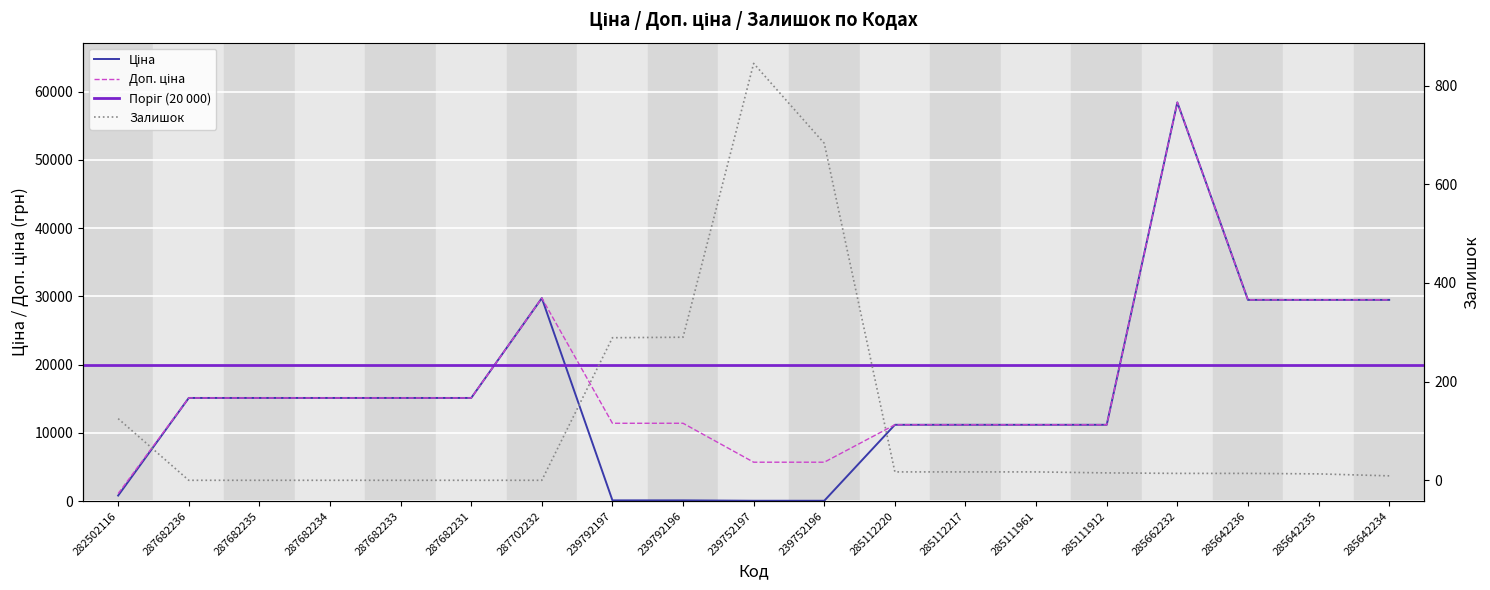

At 285642235, list the series in order from smallest to largest.

Залишок, Ціна, Доп. ціна